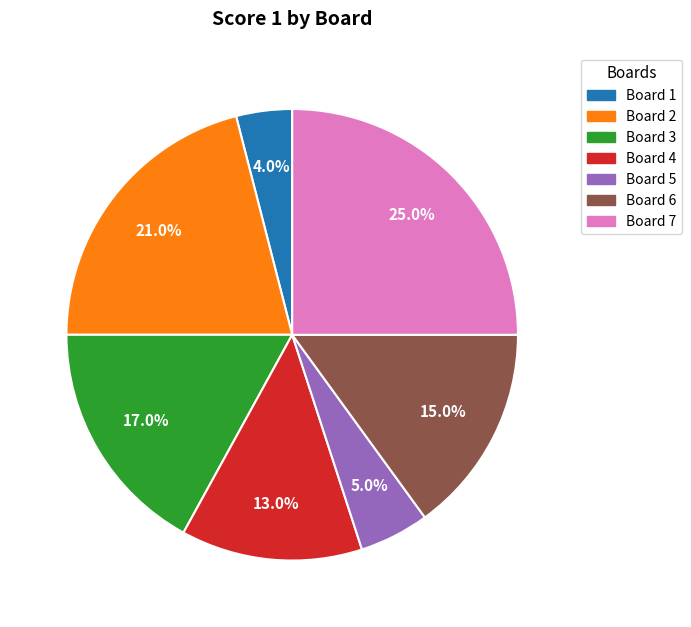

Is there a majority slice in this chart?

No